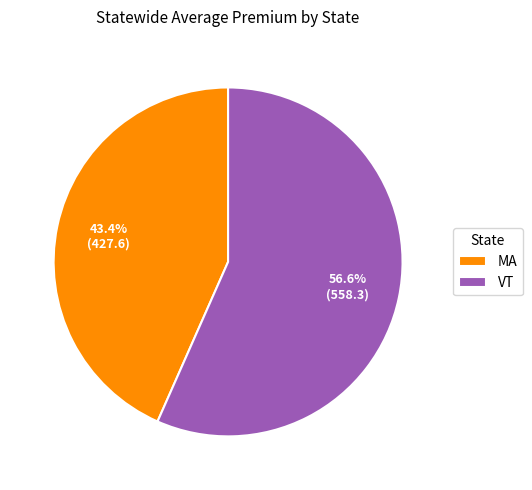

Does any single category account for the majority?

Yes